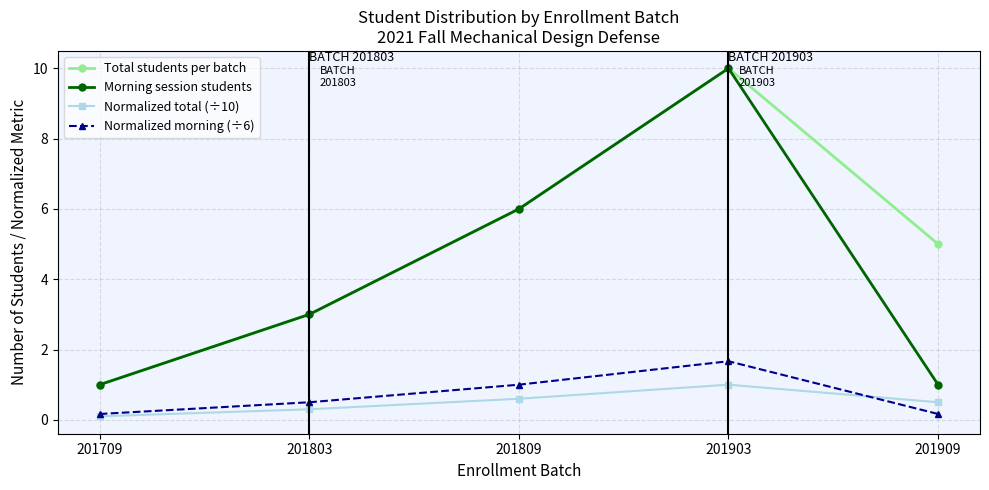

What is the maximum value shown in the chart?

10.0